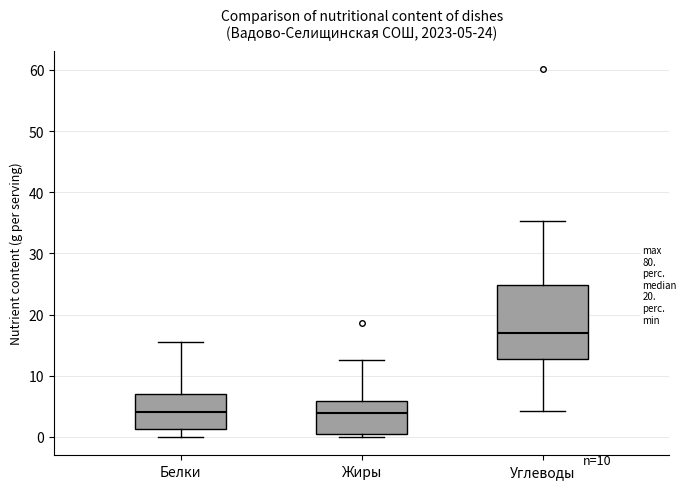

Comparing the boxes themselves (not the whiskers), which one is the tallest?

Углеводы